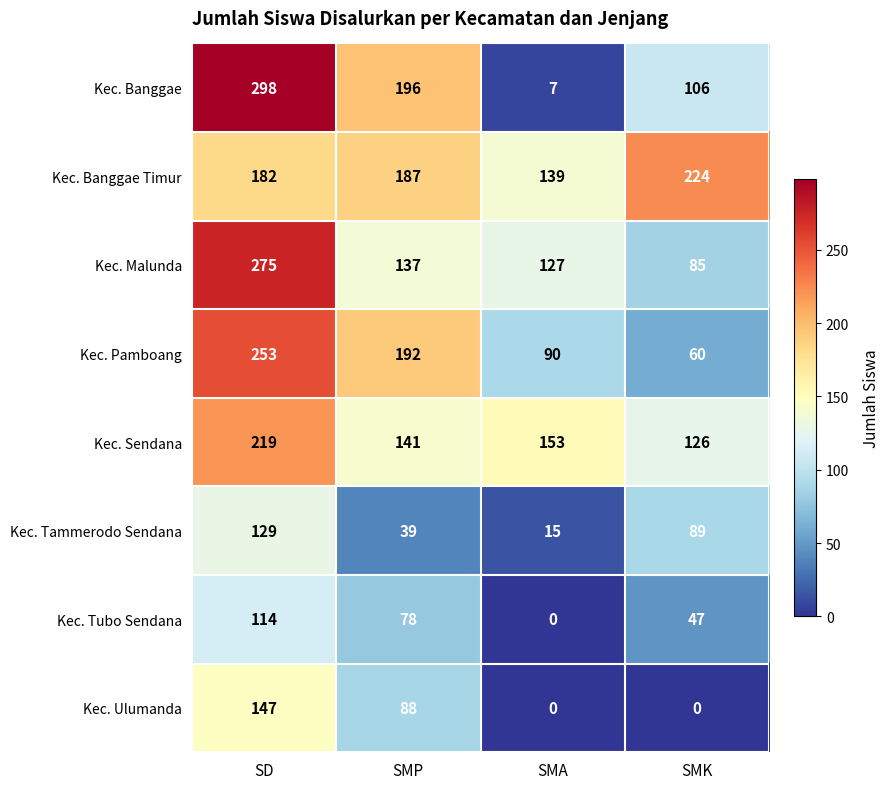

At which category is the sum across all series the highest?

SD